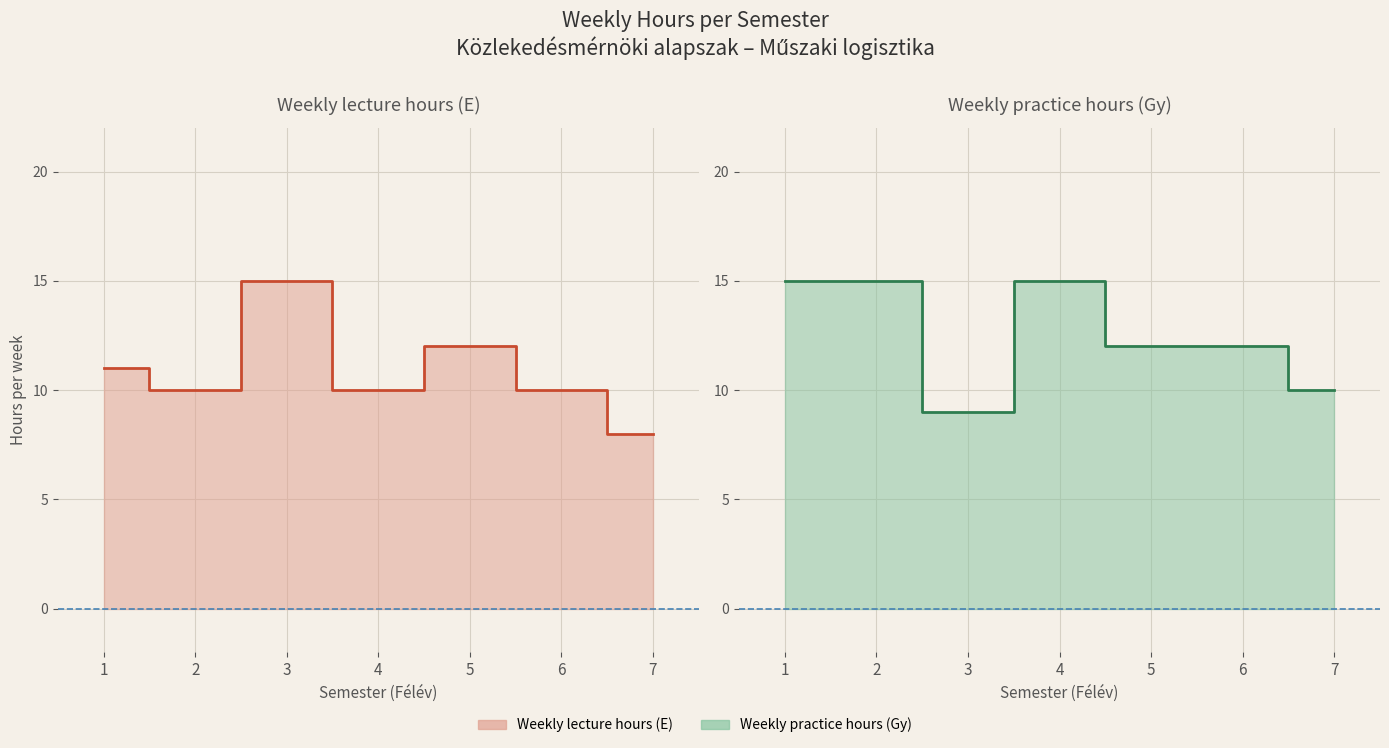

Which series ends up on top after the final intersection of Weekly lecture hours (E) and Weekly practice hours (Gy)?

Weekly practice hours (Gy)